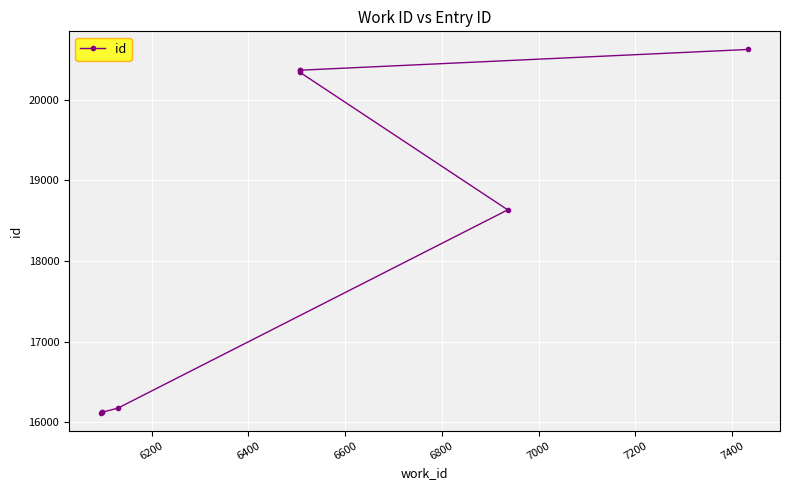

Count the number of values greater than 18635.

4